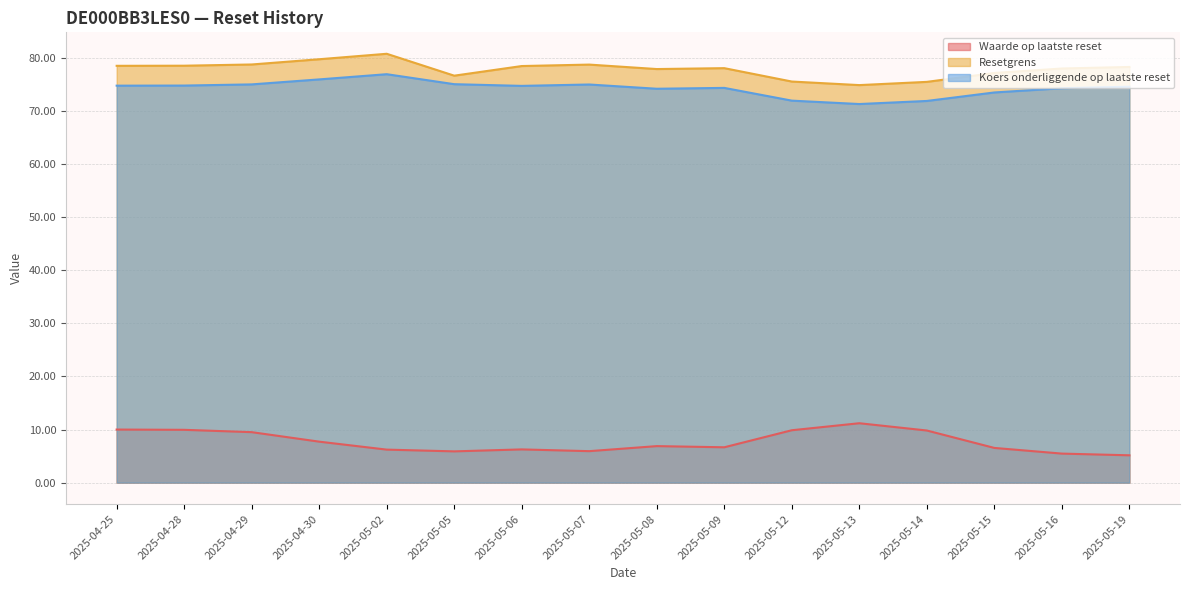

What position from the left is 2025-05-16?

15